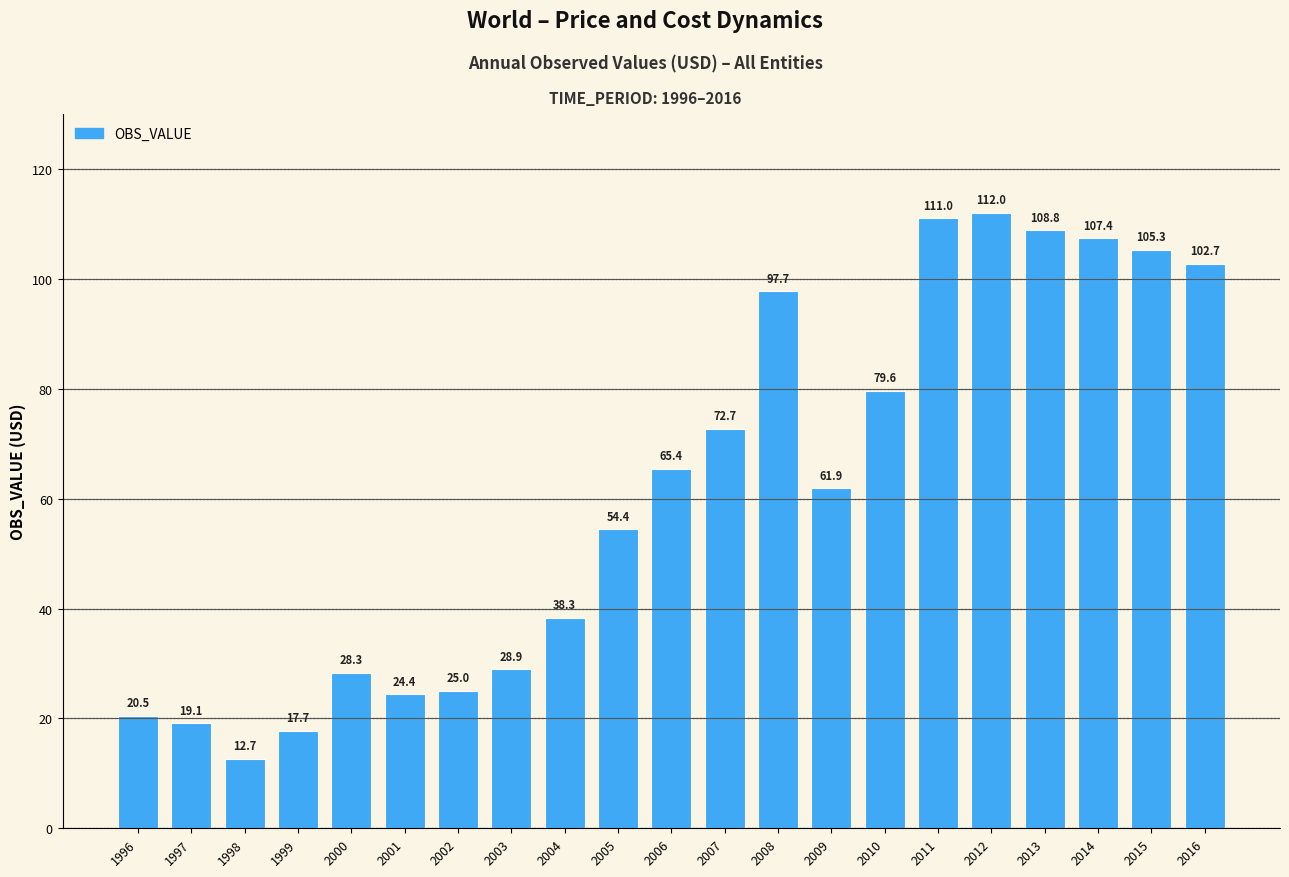

List the labels in order of value, largest first.

2012, 2011, 2013, 2014, 2015, 2016, 2008, 2010, 2007, 2006, 2009, 2005, 2004, 2003, 2000, 2002, 2001, 1996, 1997, 1999, 1998